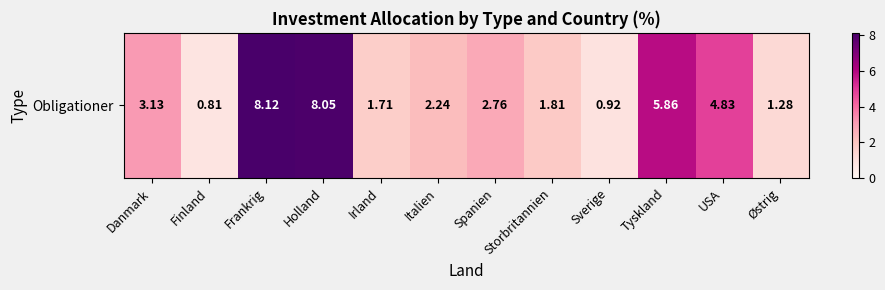

Approximately how many times larger is the value at Irland compared to Tyskland?

0.3